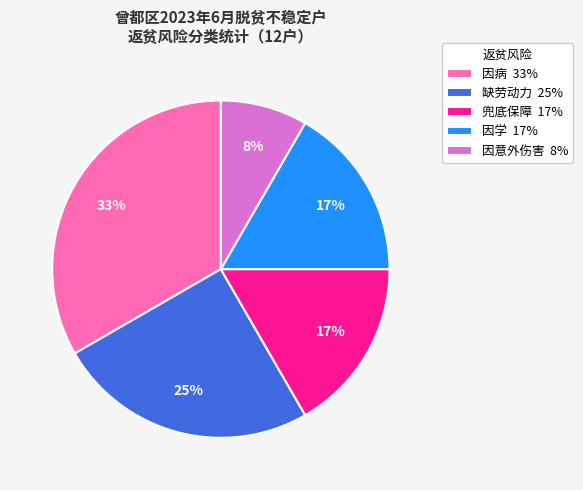

Is it true that 因病 is 33% of the pie?

True